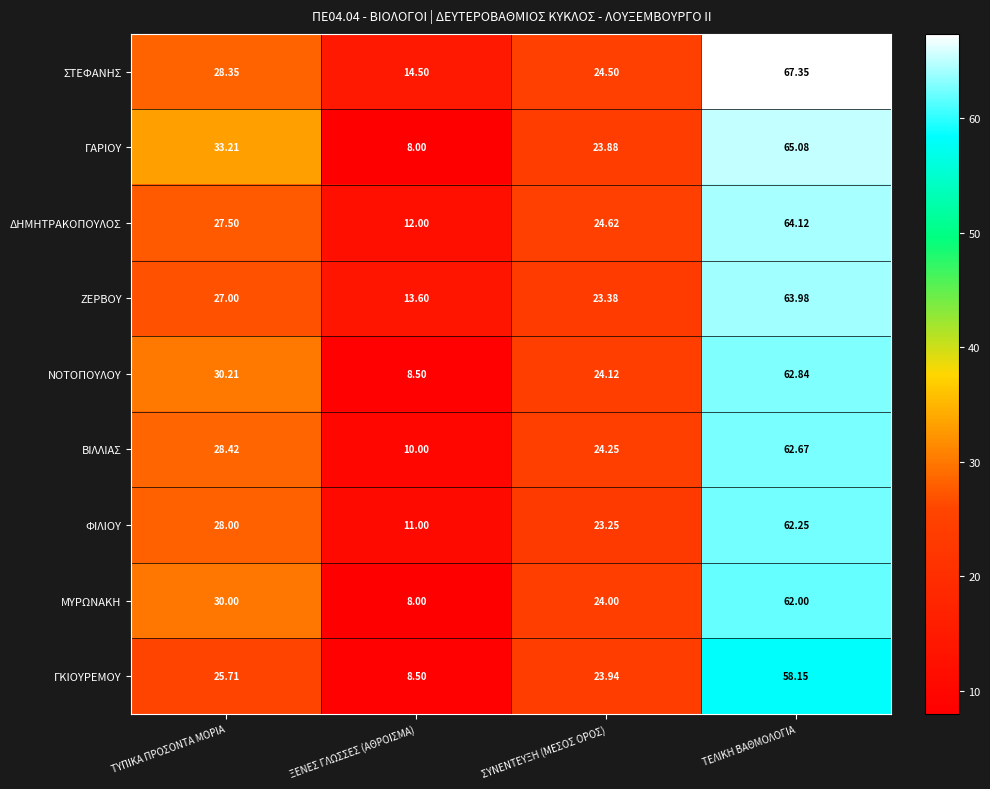

Rank the series by their maximum value, from highest to lowest.

ΣΤΕΦΑΝΗΣ, ΓΑΡΙΟΥ, ΔΗΜΗΤΡΑΚΟΠΟΥΛΟΣ, ΖΕΡΒΟΥ, ΝΟΤΟΠΟΥΛΟΥ, ΒΙΛΛΙΑΣ, ΦΙΛΙΟΥ, ΜΥΡΩΝΑΚΗ, ΓΚΙΟΥΡΕΜΟΥ